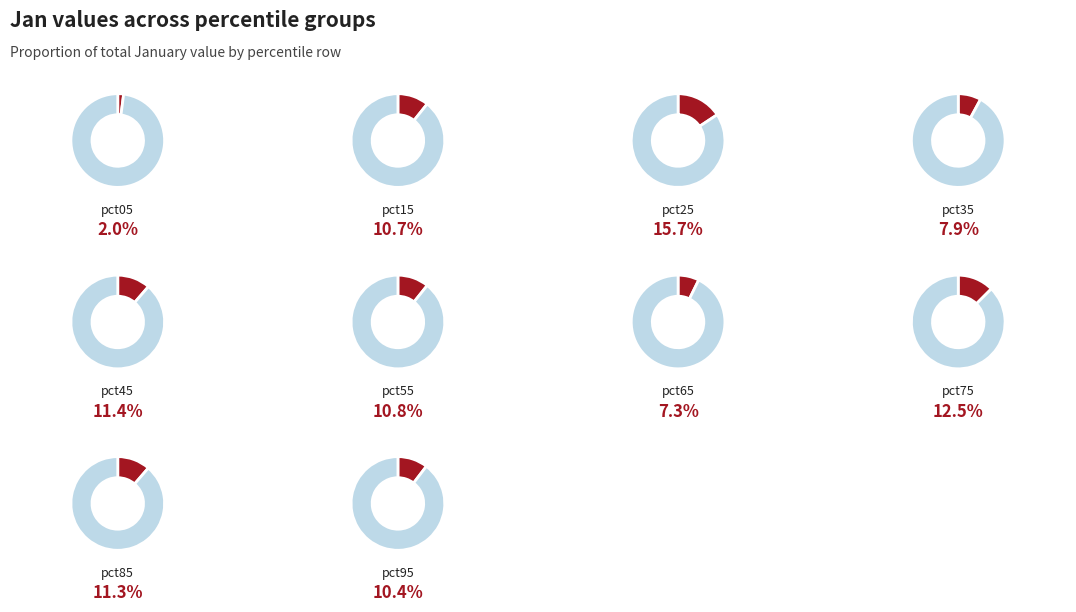

To the nearest percent, what is the average slice percentage?

10%